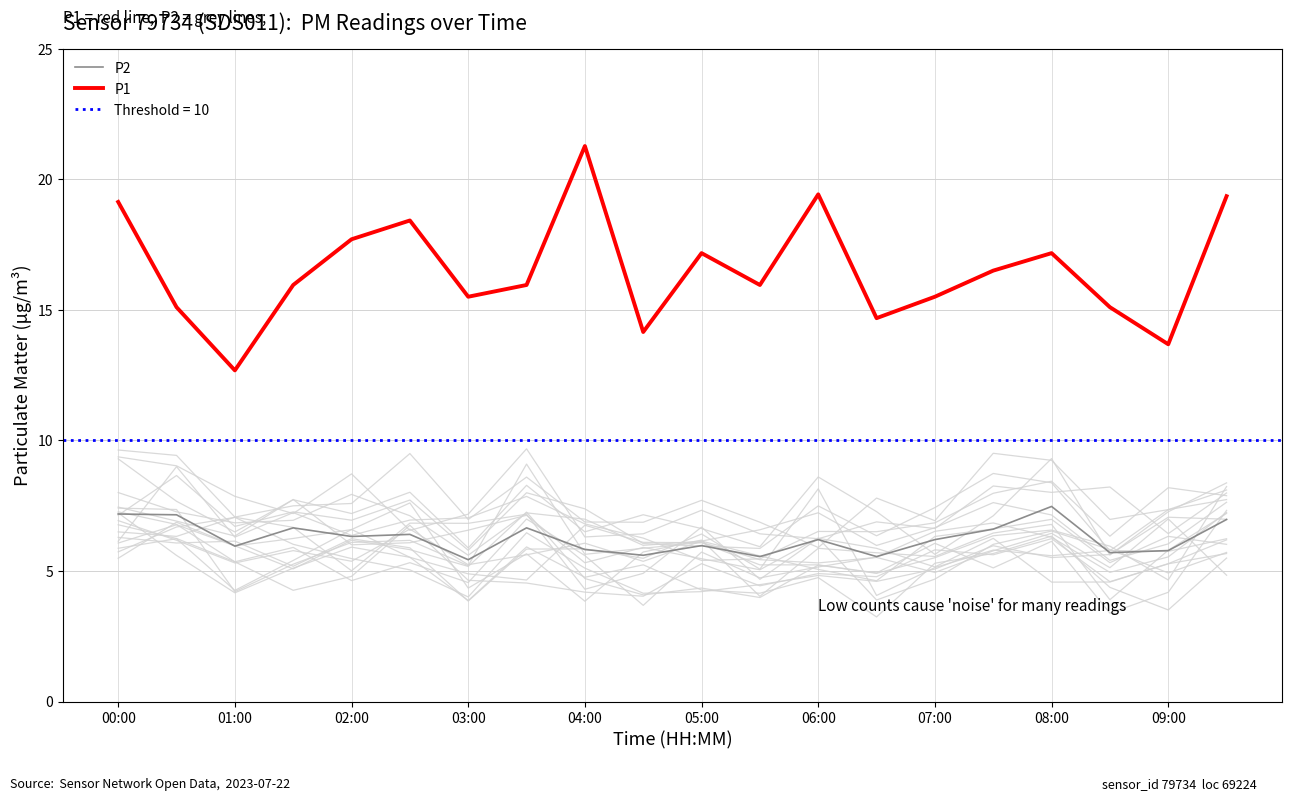

Where does the P2 series first go above 6?

00:00